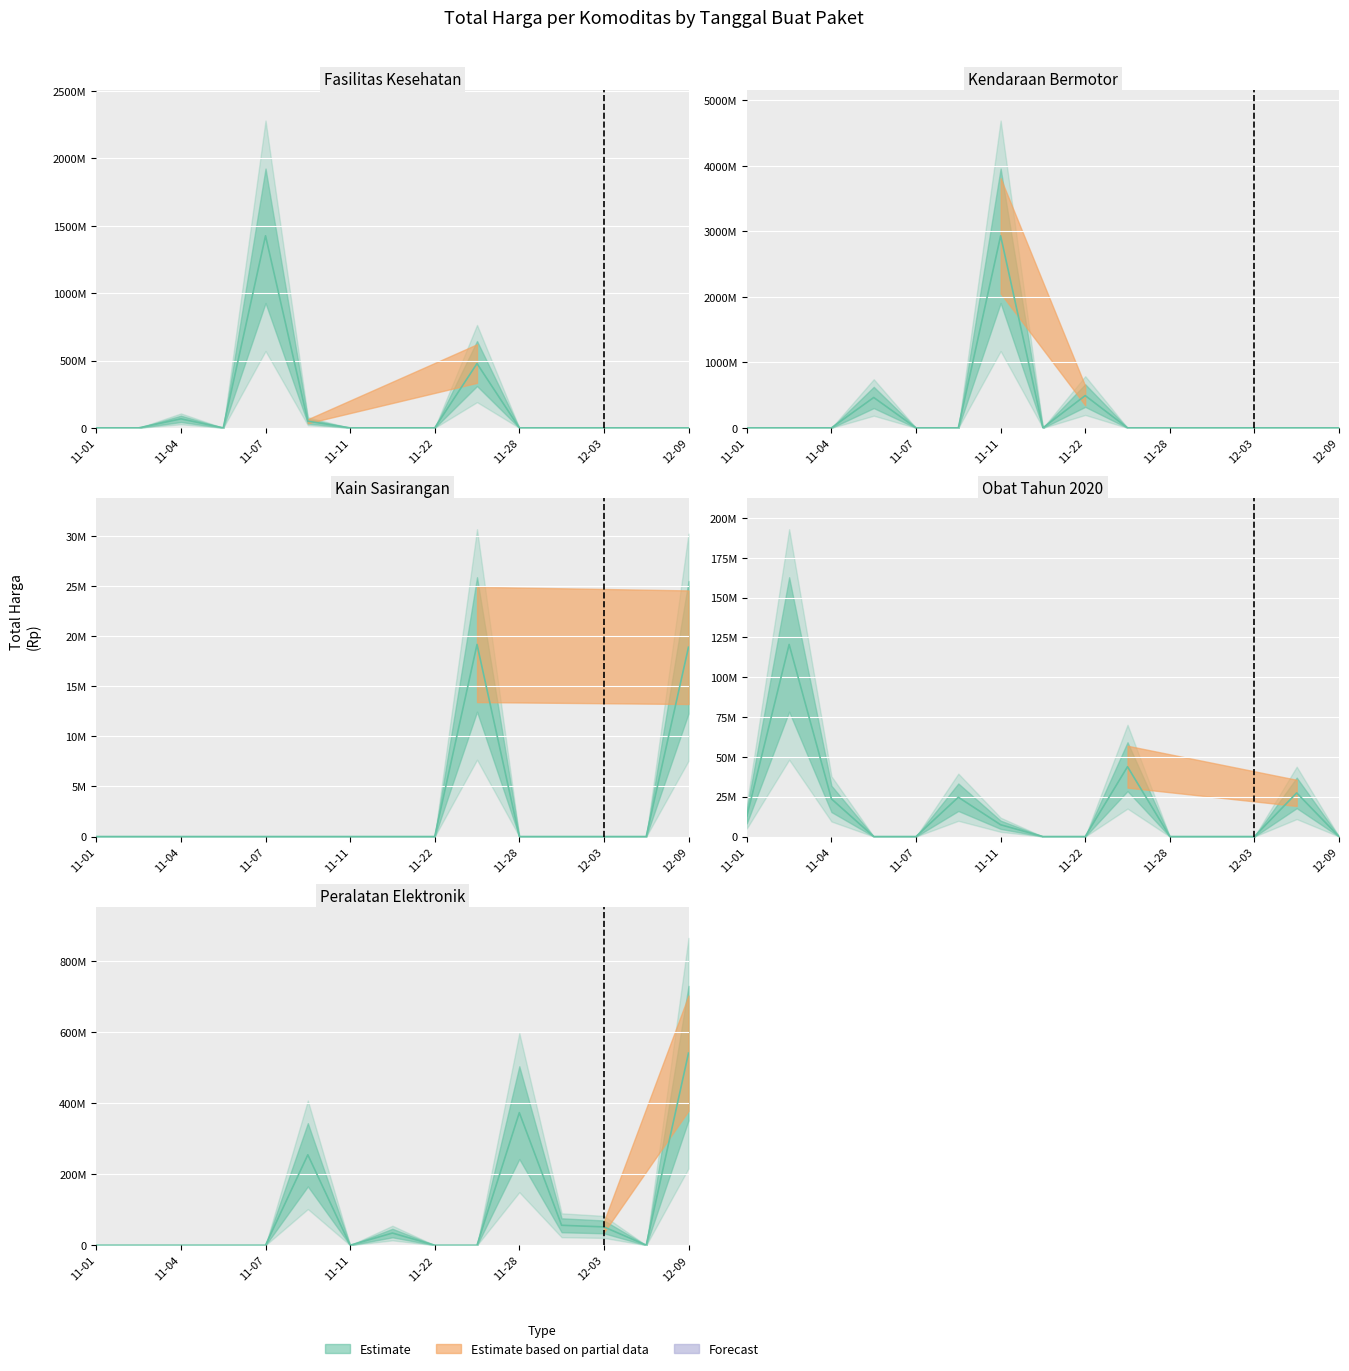

True or false: Total Harga (Obat Tahun 2020) has more than 0 interior local peaks.

True